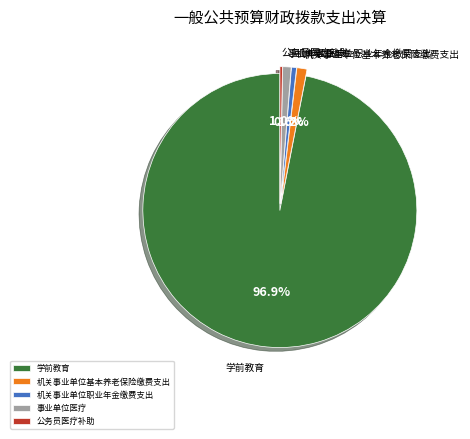

Which category has the biggest portion of the pie?

学前教育